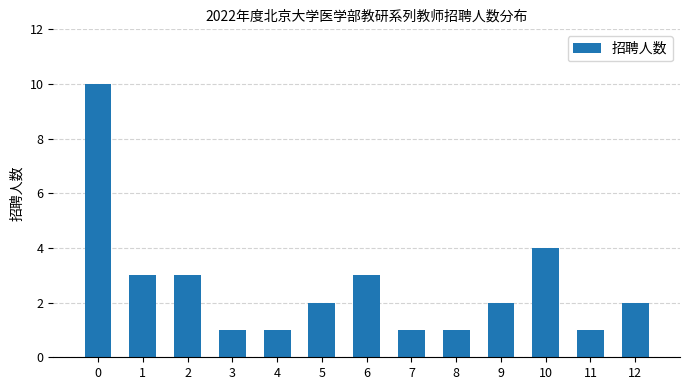

Reading left to right, what are all the values shown in this chart?

0=10	1=3	2=3	3=1	4=1	5=2	6=3	7=1	8=1	9=2	10=4	11=1	12=2